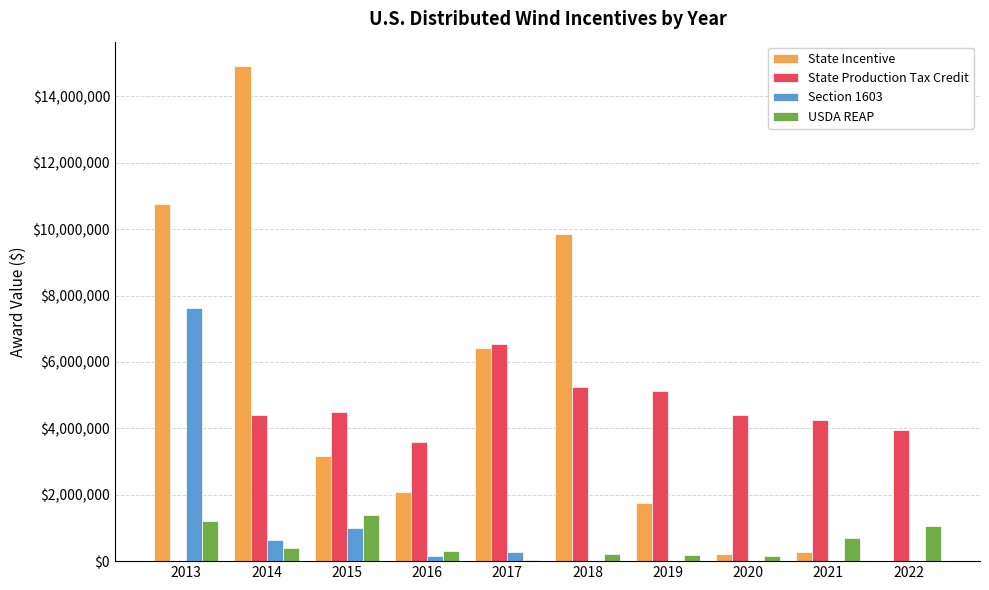

What is the maximum value for State Production Tax Credit?

6529063.0